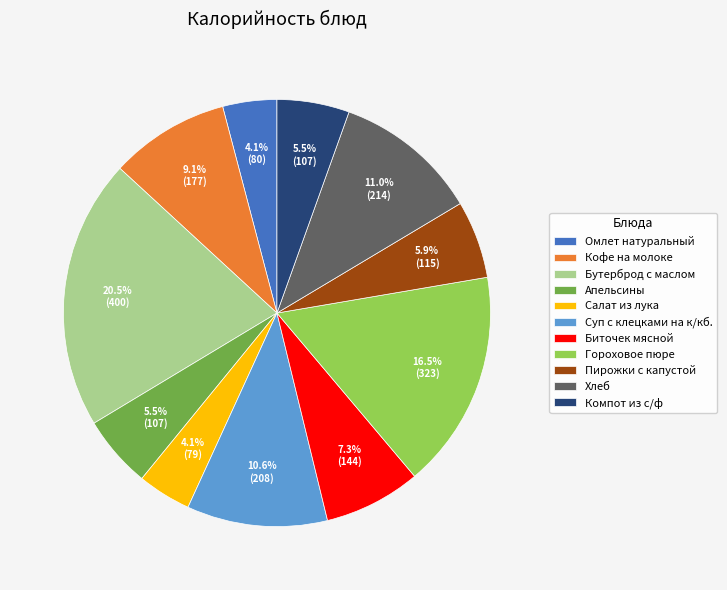

What is the largest slice in the pie chart?

Бутерброд с маслом